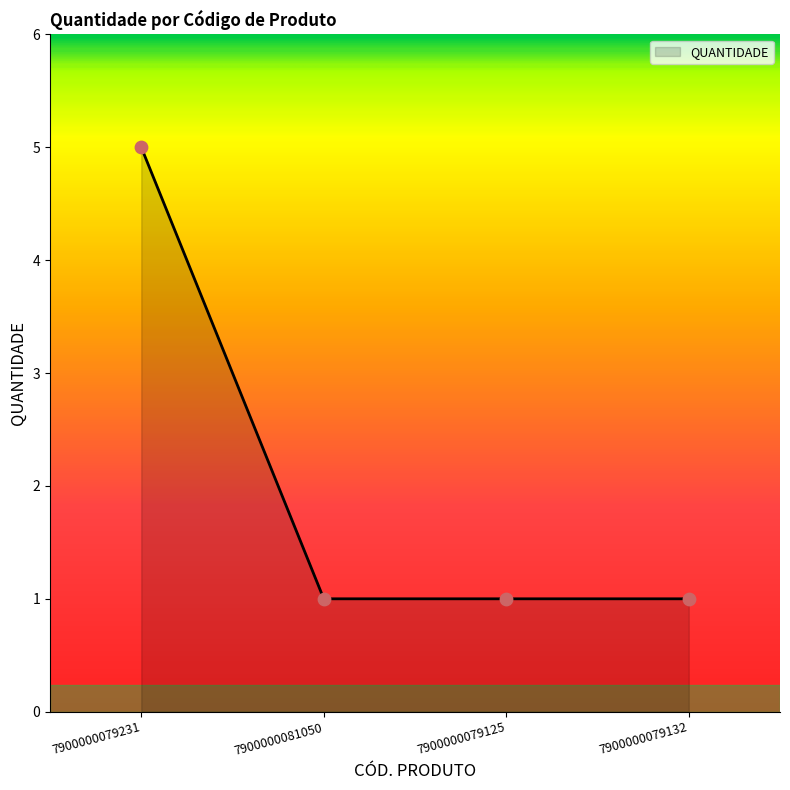

Which has a higher value, 7900000079231 or 7900000079132?

7900000079231